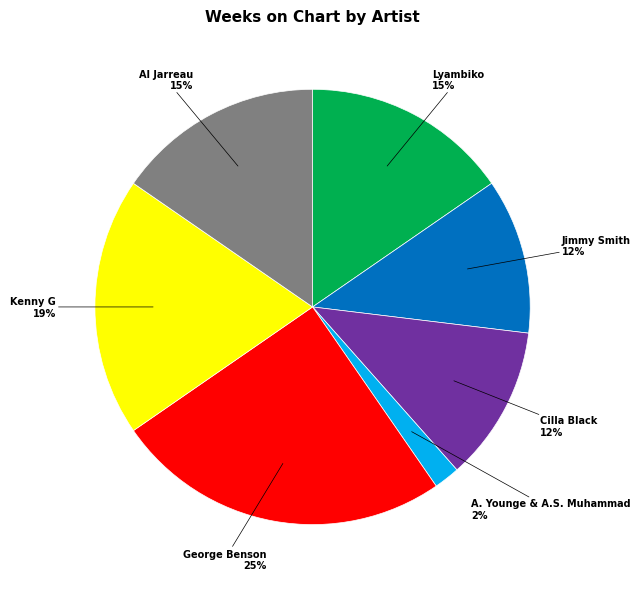

How many segments does this pie chart have?

7